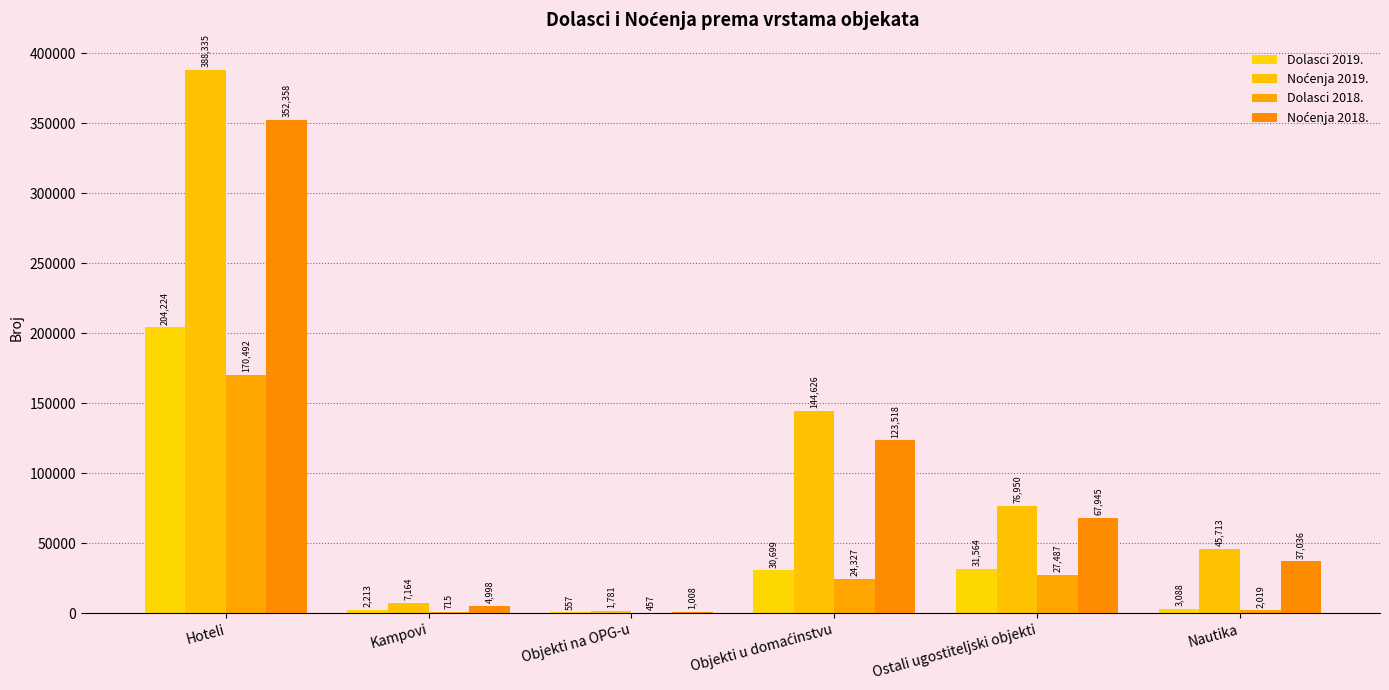

List the series in order of their peak value, highest first.

Noćenja 2019., Noćenja 2018., Dolasci 2019., Dolasci 2018.